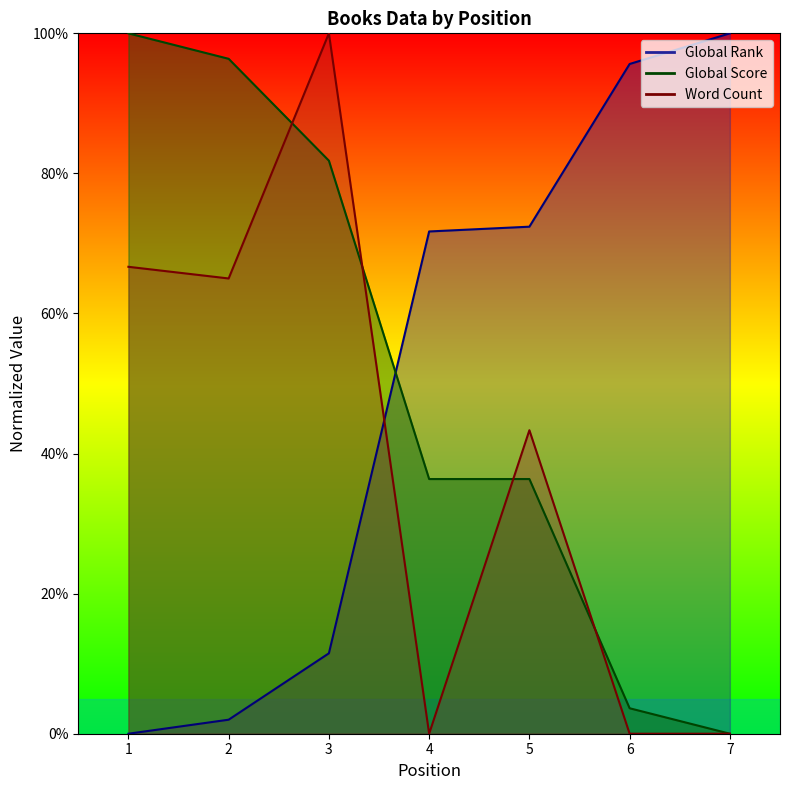

What are all the series names shown in the legend?

Global Rank, Global Score, Word Count